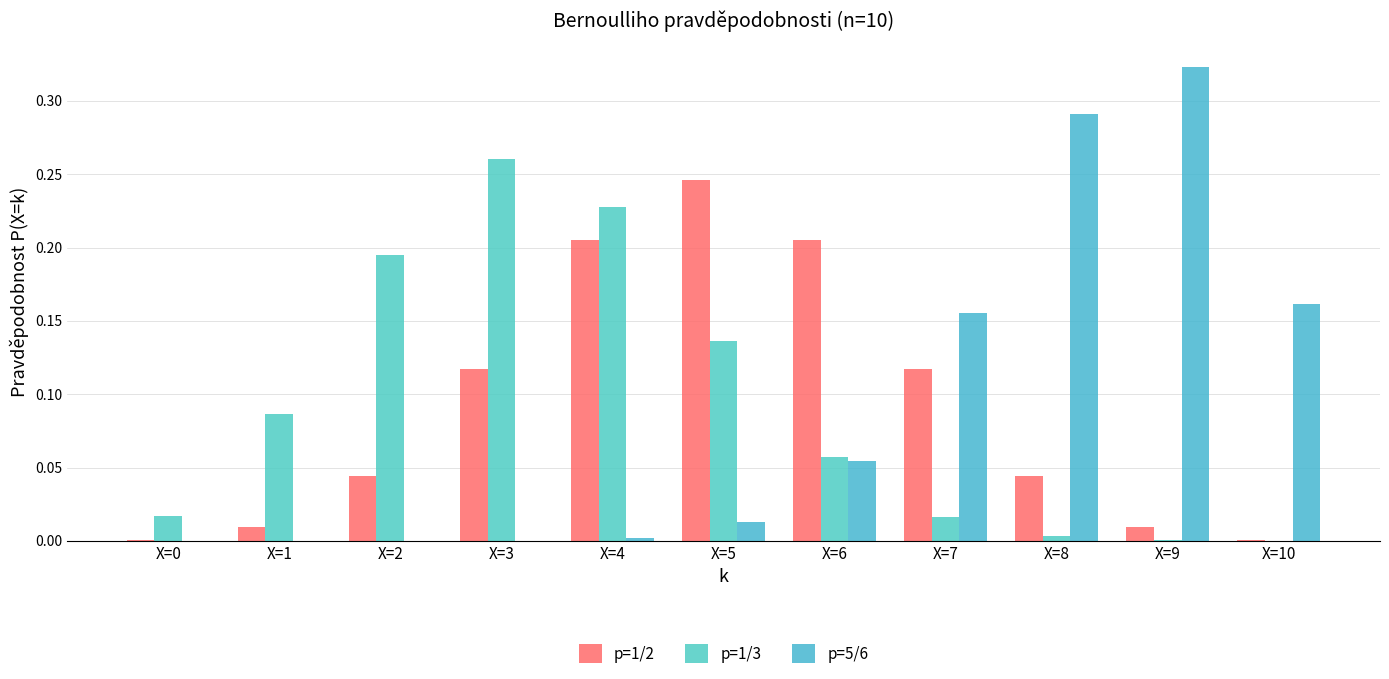

Count the number of data series in this chart.

3